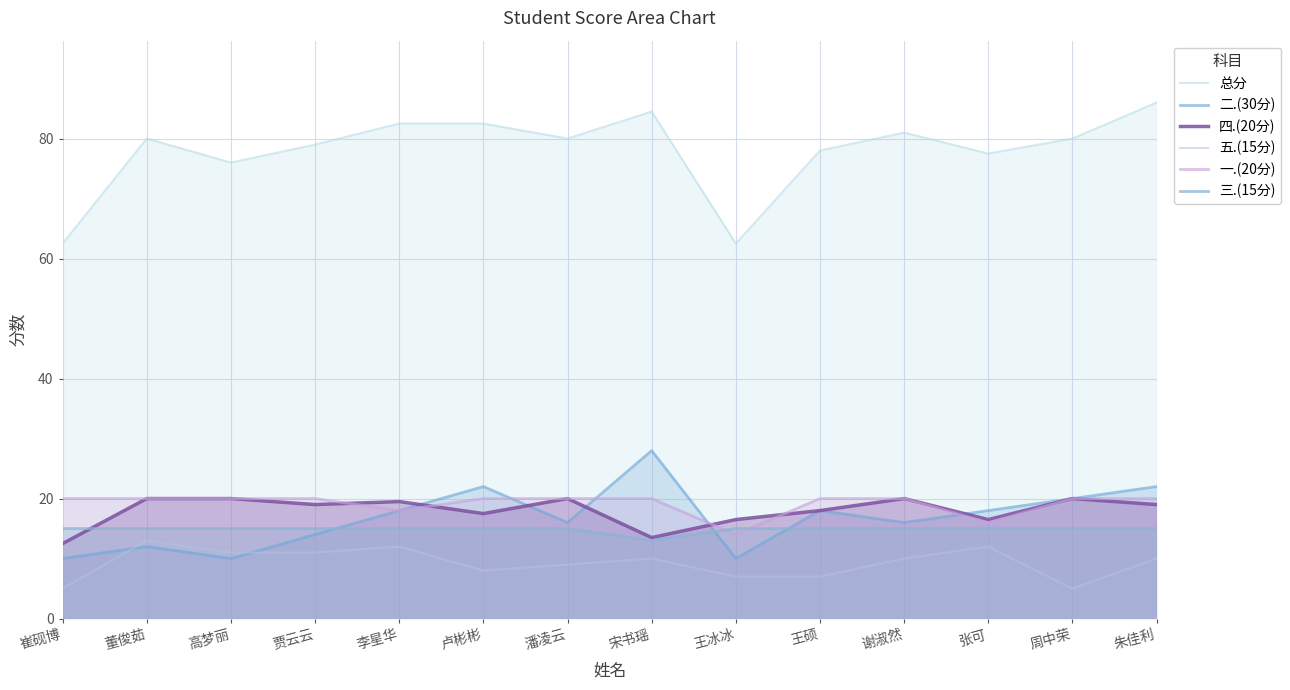

At how many categories does at least one series exceed 13?

14